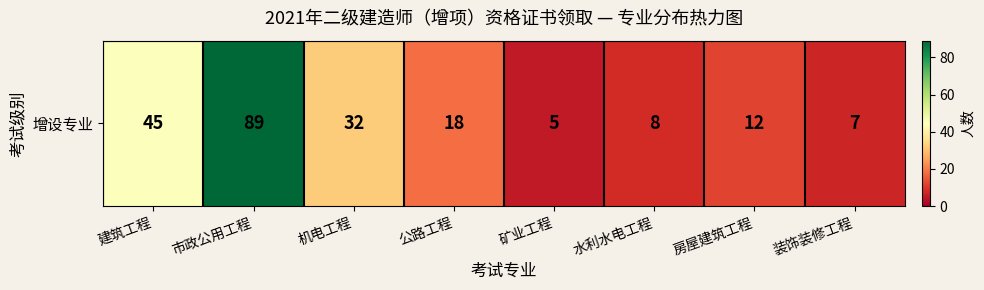

Is it true that the value at 房屋建筑工程 is 22?

False